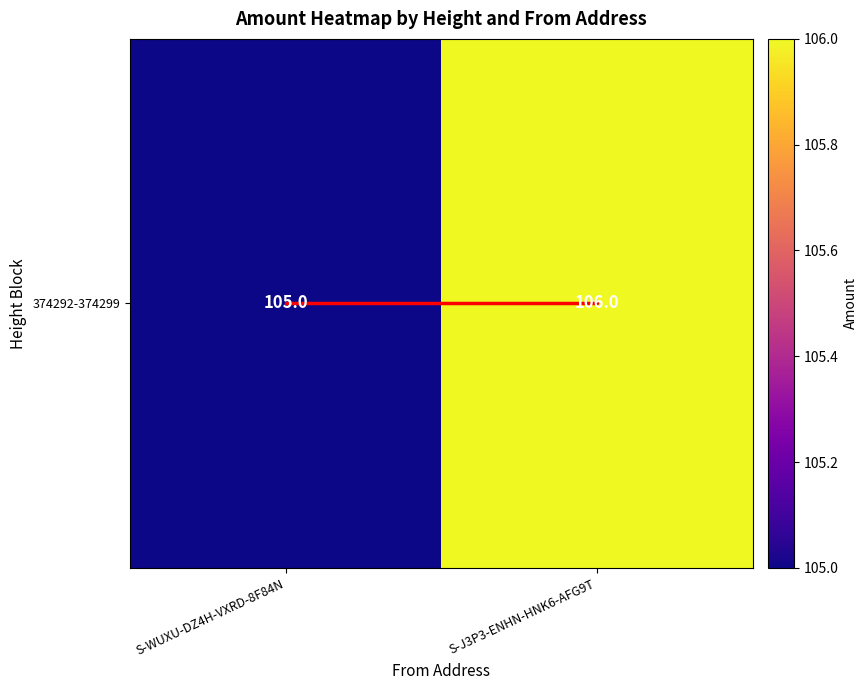

At which category does the chart reach its minimum across all series?

S-WUXU-DZ4H-VXRD-8F84N